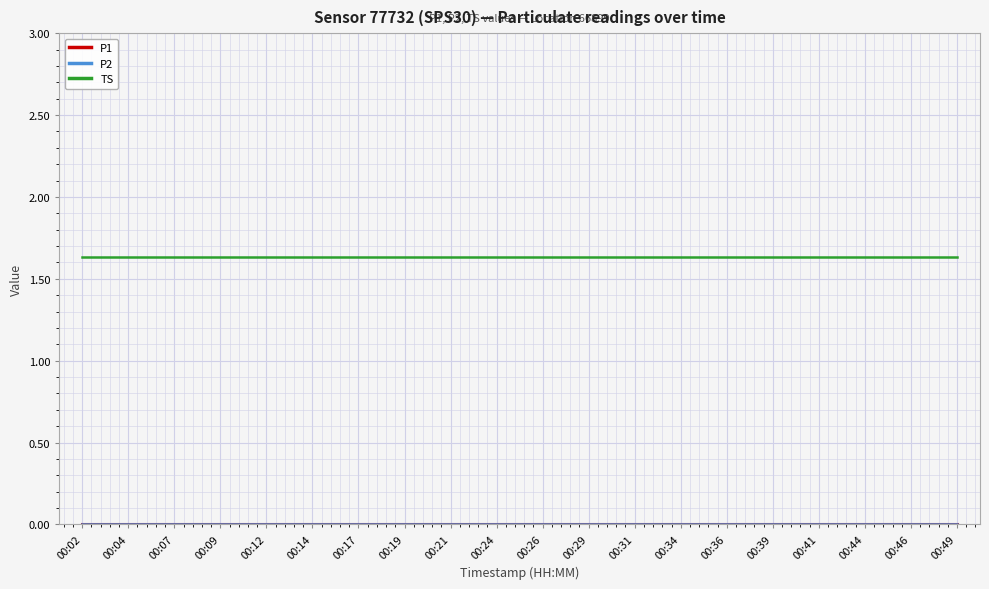

Is this an area chart (filled region under the line)?

No